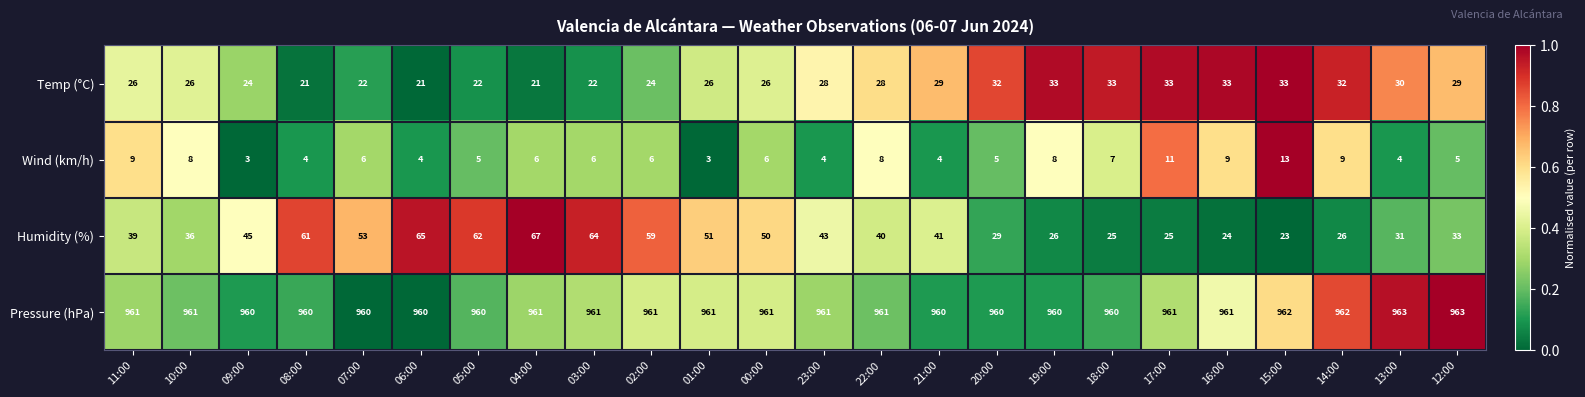

What is the minimum value shown in the chart?

3